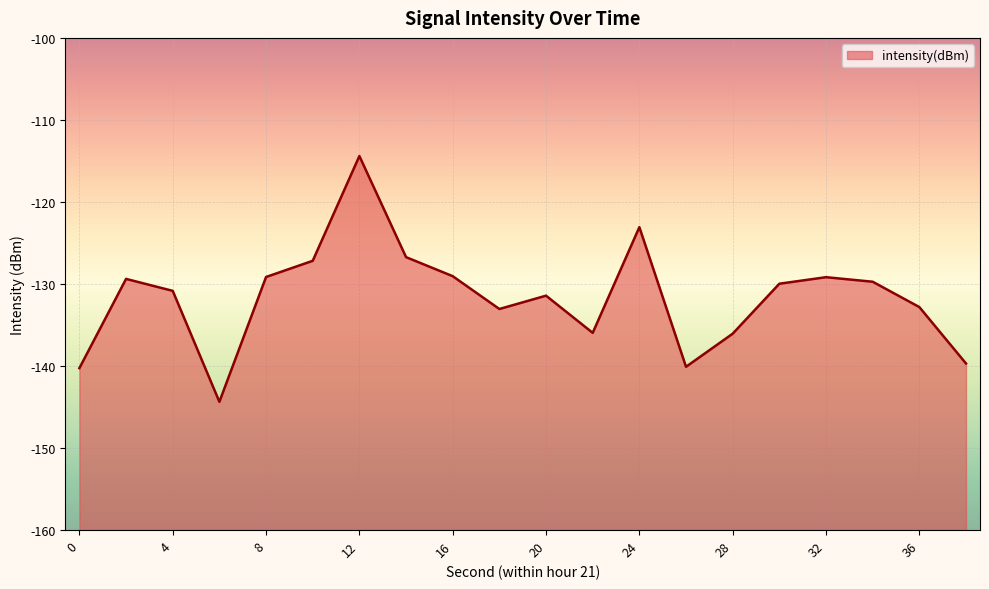

Rank the categories by value from lowest to highest.

6, 0, 26, 38, 28, 22, 18, 36, 20, 4, 30, 34, 2, 32, 8, 16, 10, 14, 24, 12